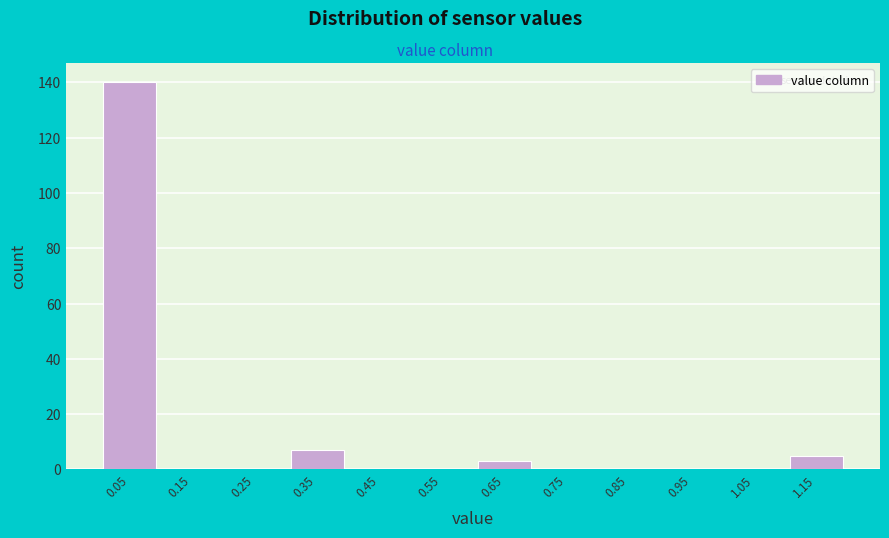

Reading left to right, list every bar in this chart as the range it spans on the x-axis followed by its height. The values are not printed on the chart, so give them approximately, as read against the axis.

0.0 to 0.1: 140
0.1 to 0.2: 0
0.2 to 0.3: 0
0.3 to 0.4: 8
0.4 to 0.5: 0
0.5 to 0.6: 0
0.6 to 0.7: 4
0.7 to 0.8: 0
0.8 to 0.9: 0
0.9 to 1.0: 0
1.0 to 1.1: 0
1.1 to 1.2: 6